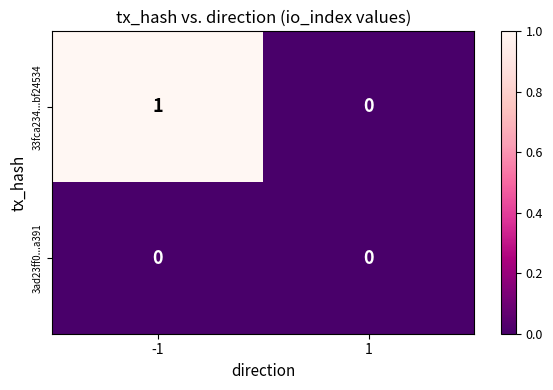

Which series has the largest range (max minus min)?

33fca234...bf24534